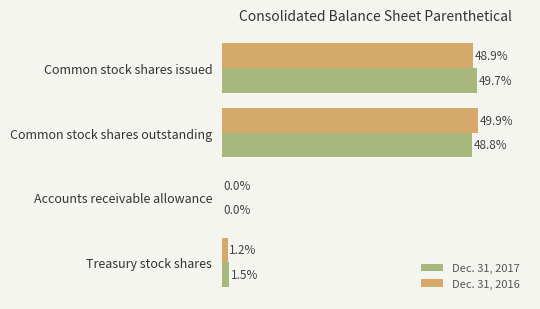

At which label does Dec. 31, 2017 reach its peak?

Common stock shares issued